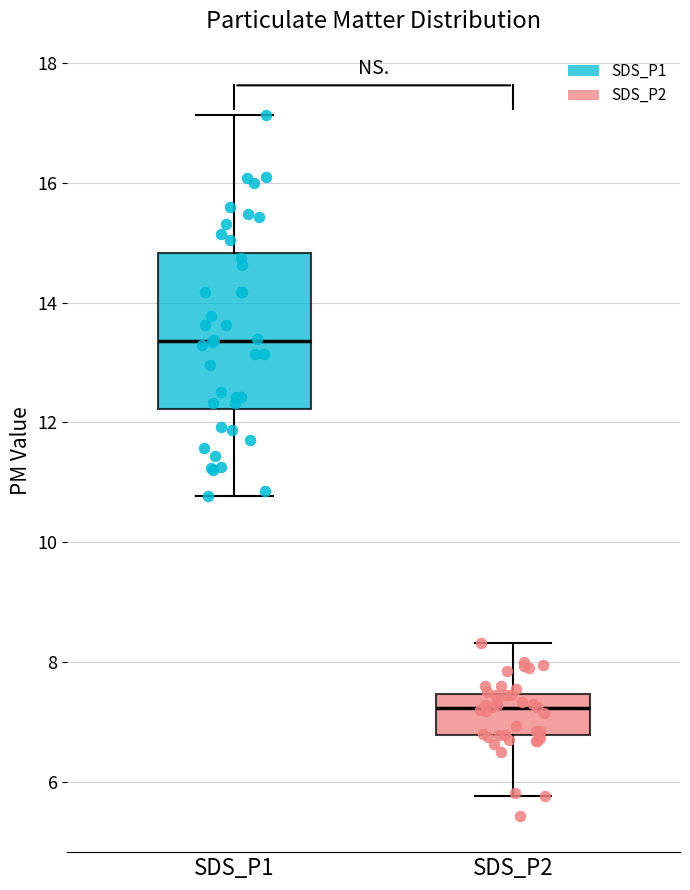

Where does the lower whisker of the box for SDS_P2 end on the y-axis? The values are not printed on the chart, so give them approximately, as read against the axis.

5.8